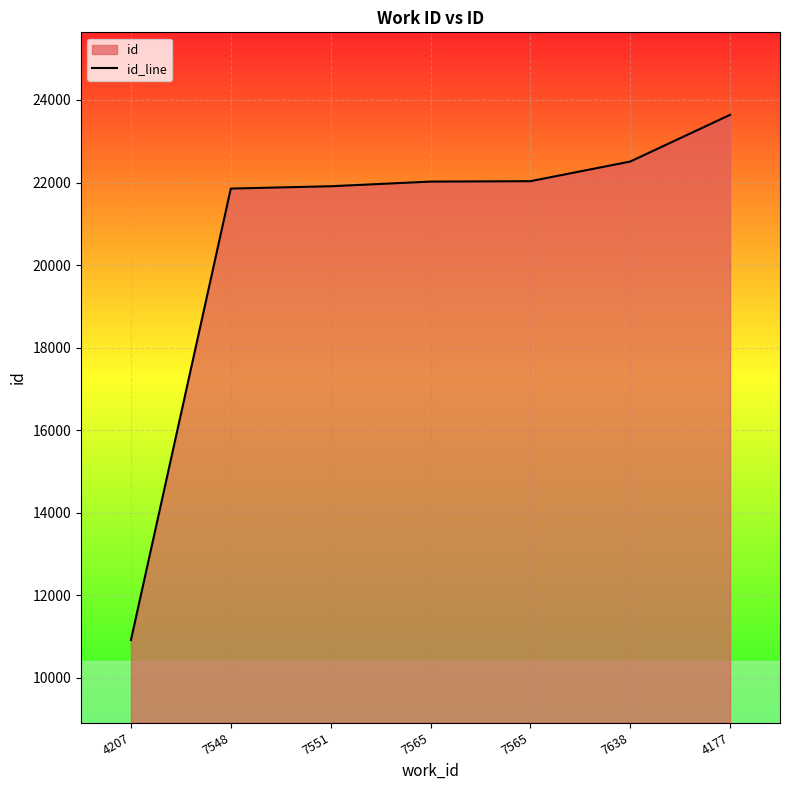

What is the difference between the maximum and second lowest values?

1787